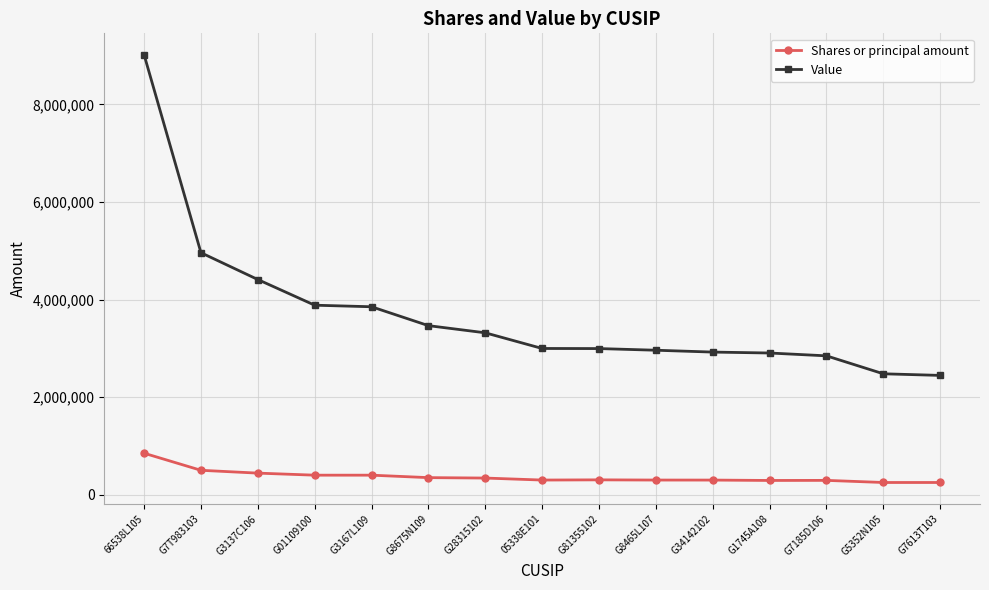

True or false: Shares or principal amount and Value cross at least once.

False